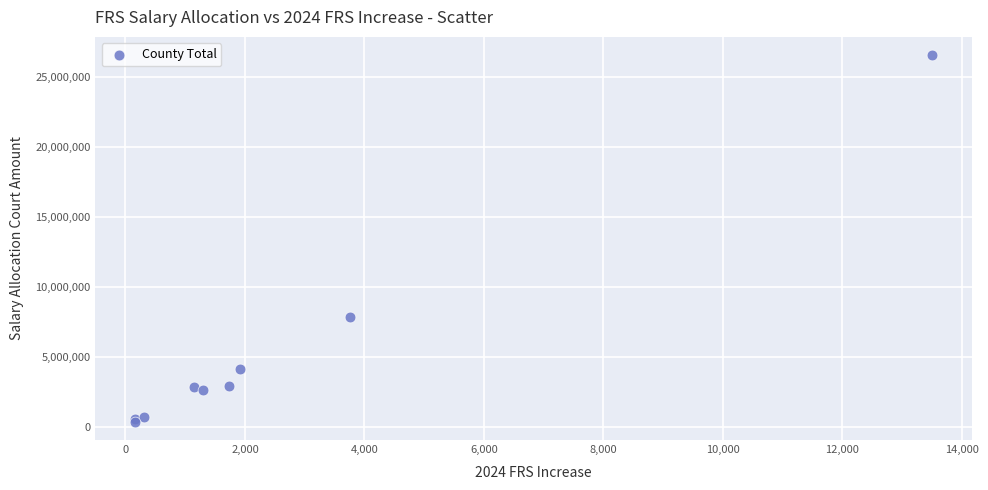

What Y value in the scatter plot is closest to 13446311?

7836467.4